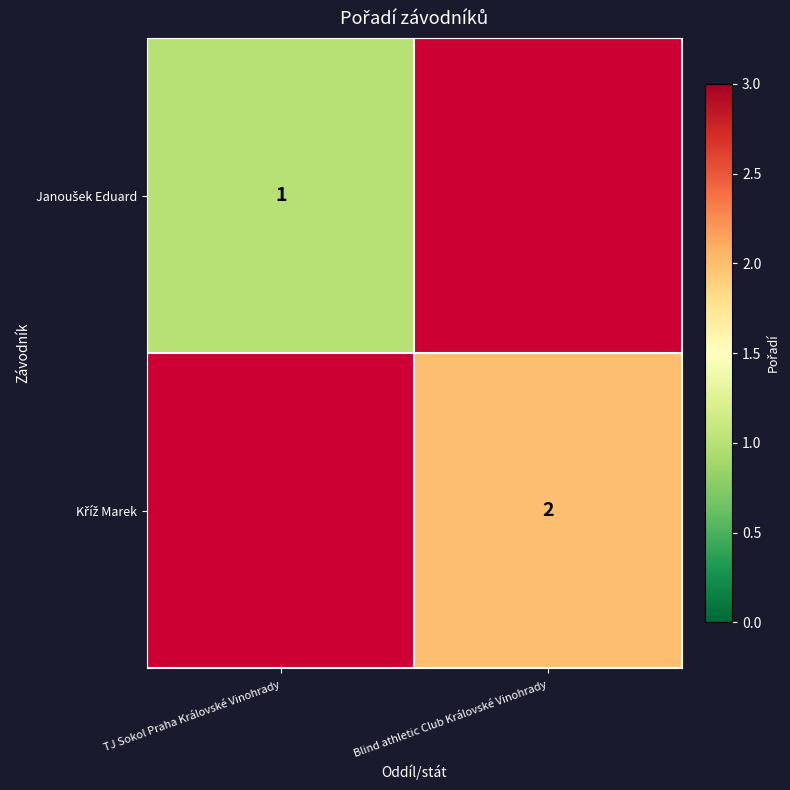

At how many categories does at least one series exceed 1?

1